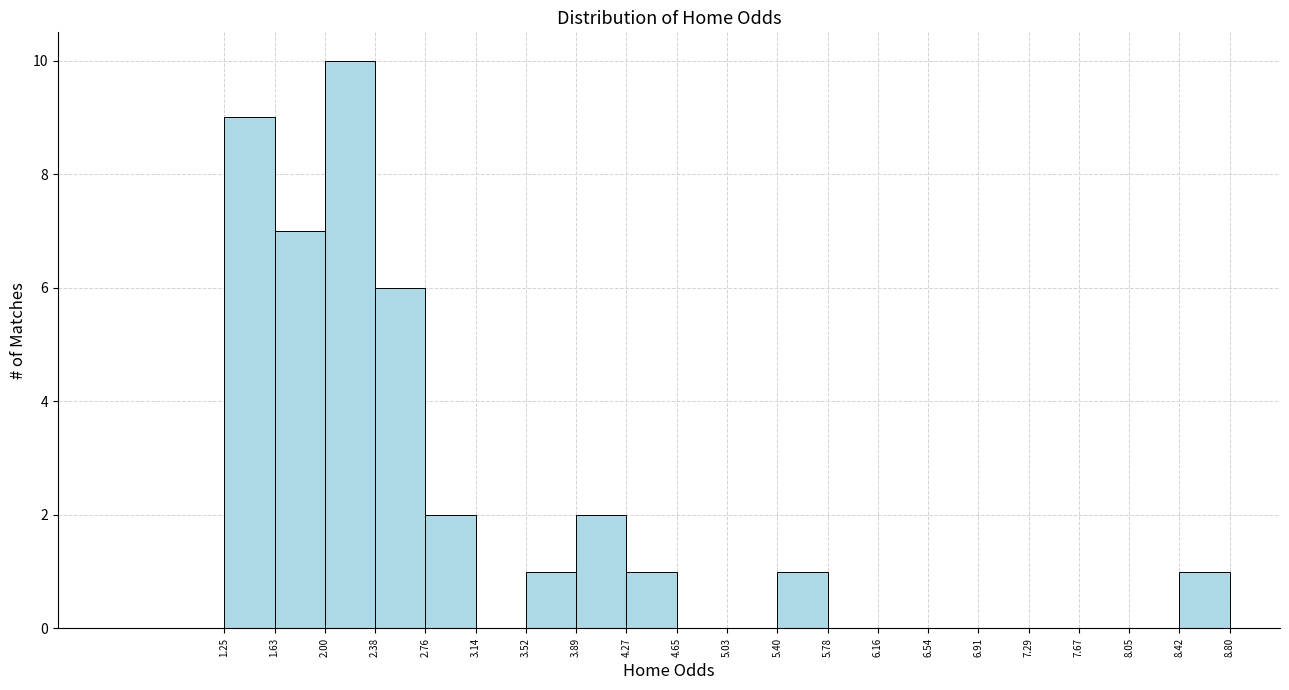

Which range on the x-axis has the tallest bar?

2.00 to 2.38